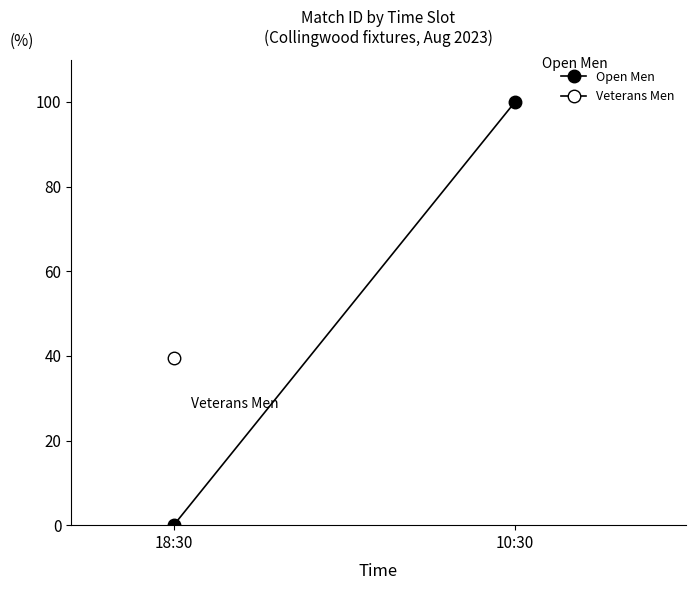

The chart shows a value of 139 at 10:30. True or false?

False